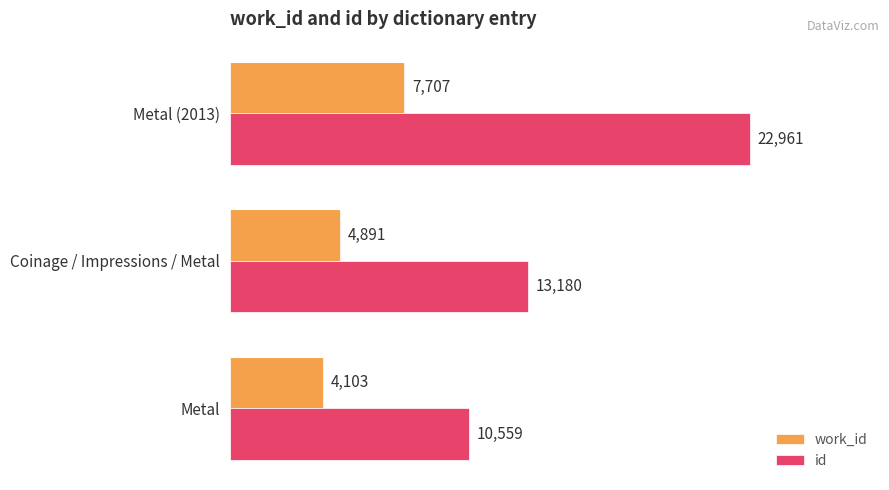

What are all the series names shown in the legend?

work_id, id